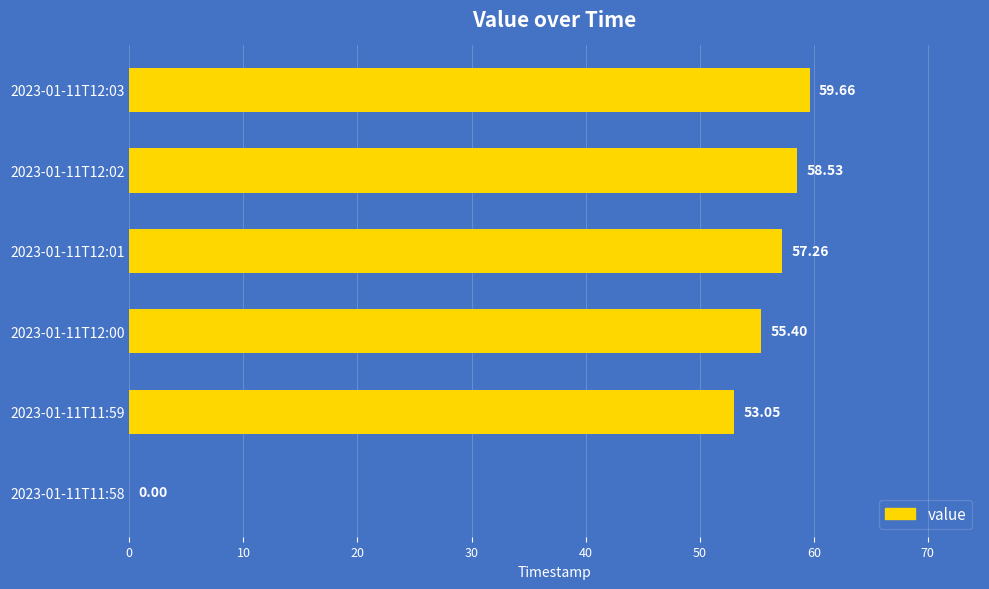

What is the sum of all values?

283.9